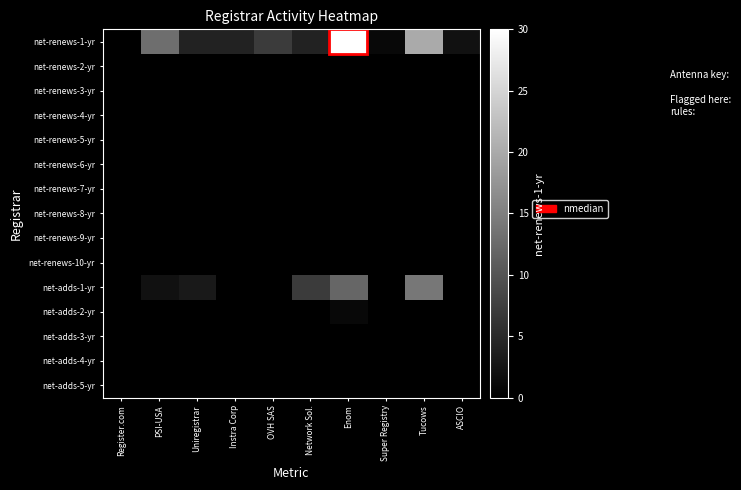

Between ASCIO and OVH SAS, which is larger?

OVH SAS